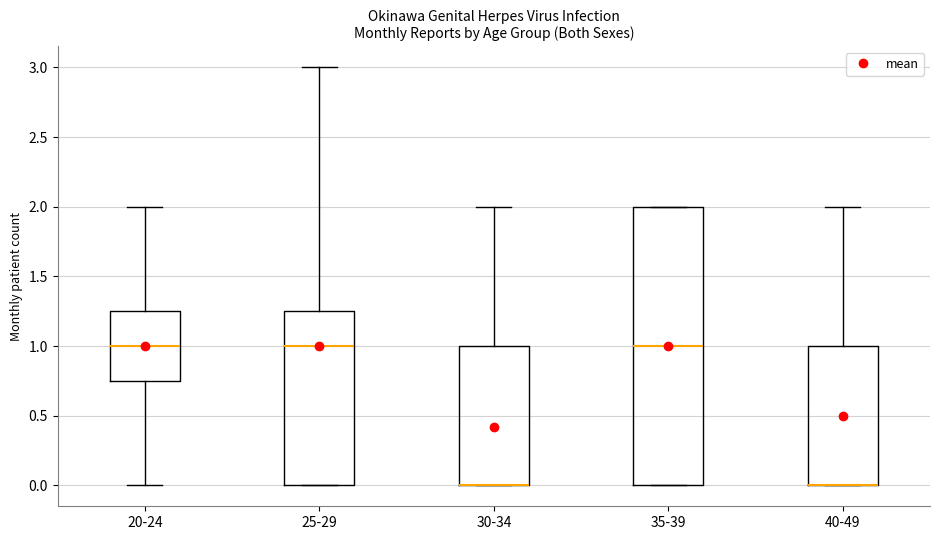

Reading left to right, read every box against the y-axis: the position of its median line, the range the box covers, and the ends of its whiskers. The values are not printed on the chart, so give them approximately, as read against the axis.

20-24: median 1.00, box 0.75 to 1.25, whiskers 0.00 to 2.00
25-29: median 1.00, box 0.00 to 1.25, whiskers 0.00 to 3.00
30-34: median 0.00 (drawn on the box's lower edge), box 0.00 to 1.00, whiskers 0.00 to 2.00
35-39: median 1.00, box 0.00 to 2.00, whiskers 0.00 to 2.00
40-49: median 0.00 (drawn on the box's lower edge), box 0.00 to 1.00, whiskers 0.00 to 2.00